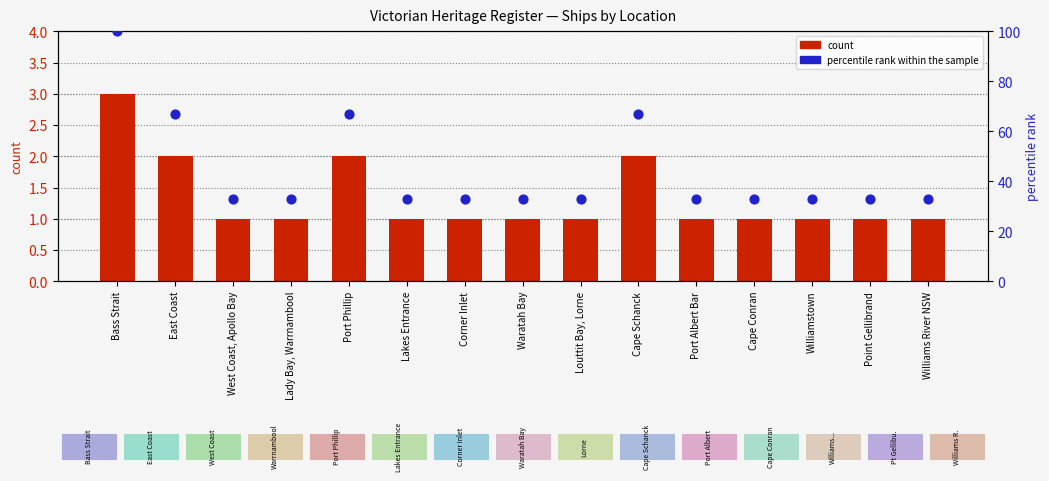

At which category is the sum across all series the highest?

Bass Strait